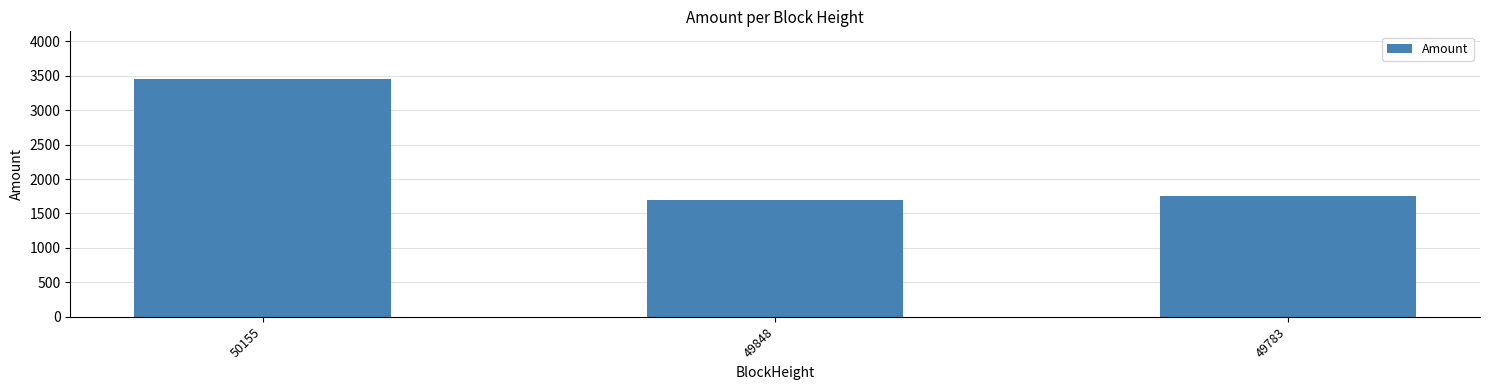

What is the value of the 1st bar from the left?

3453.7